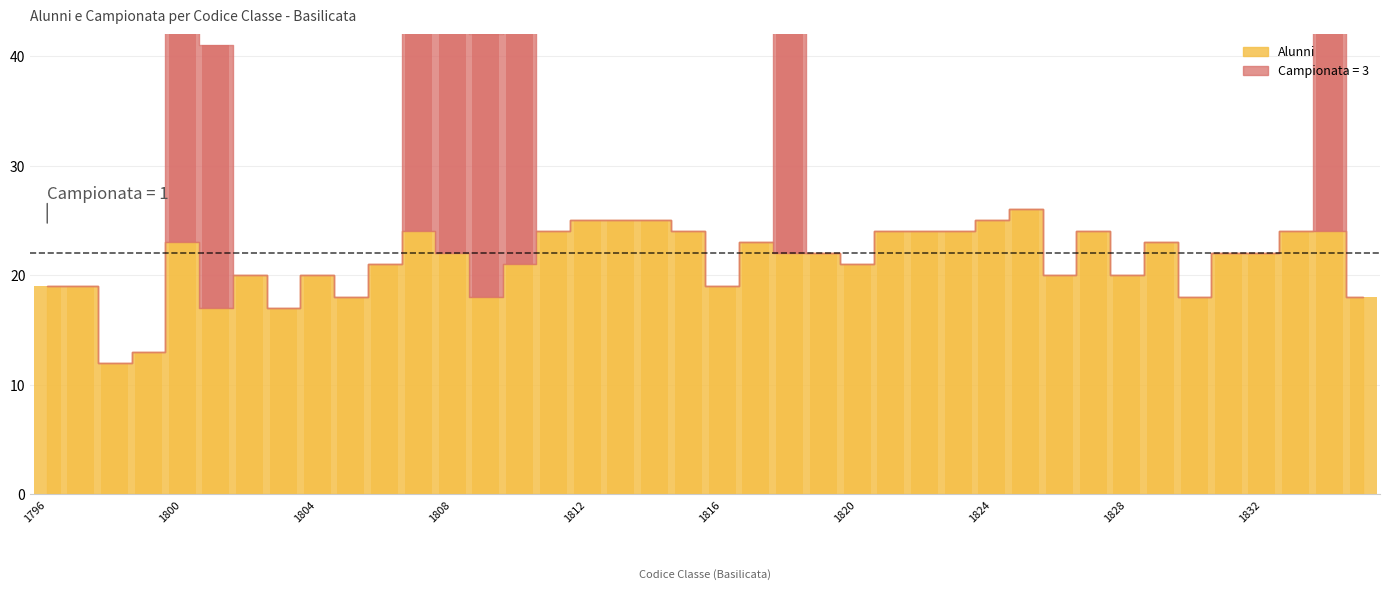

Reading left to right, extract all data points from this chart.

Alunni: 19	19	12	13	23	17	20	17	20	18	21	24	22	18	21	24	25	25	25	24	19	23	22	22	21	24	24	24	25	26	20	24	20	23	18	22	22	24	24	18
Campionata: 0	0	0	0	24	24	0	0	0	0	0	24	24	24	24	0	0	0	0	0	0	0	24	0	0	0	0	0	0	0	0	0	0	0	0	0	0	0	24	0